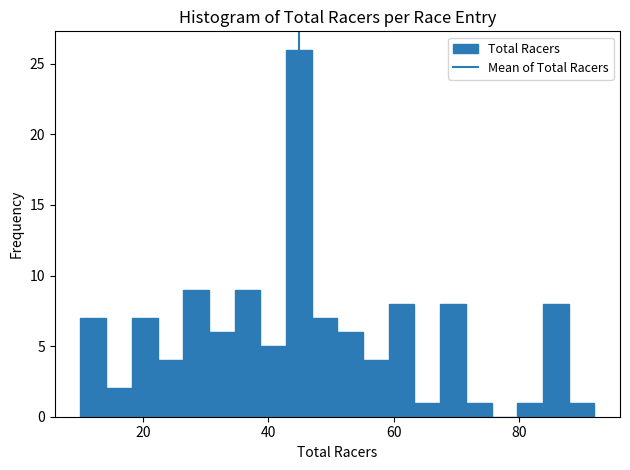

Read against the x-axis, roughly where is the centre of the tallest bar?

44